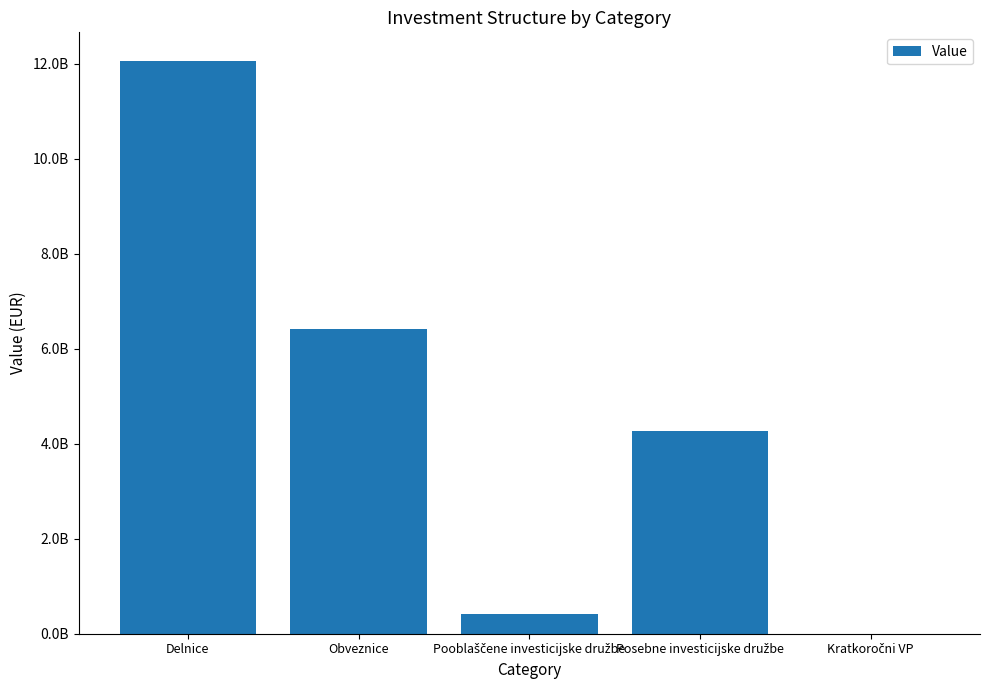

Which label corresponds to the smallest value in the chart?

Kratkoročni VP